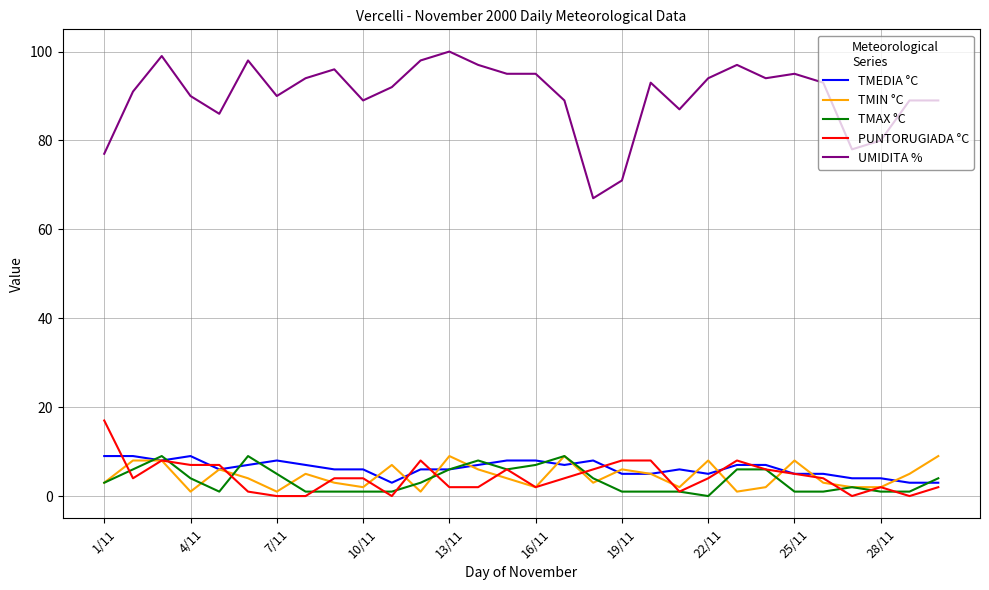

What is the maximum value shown in the chart?

100